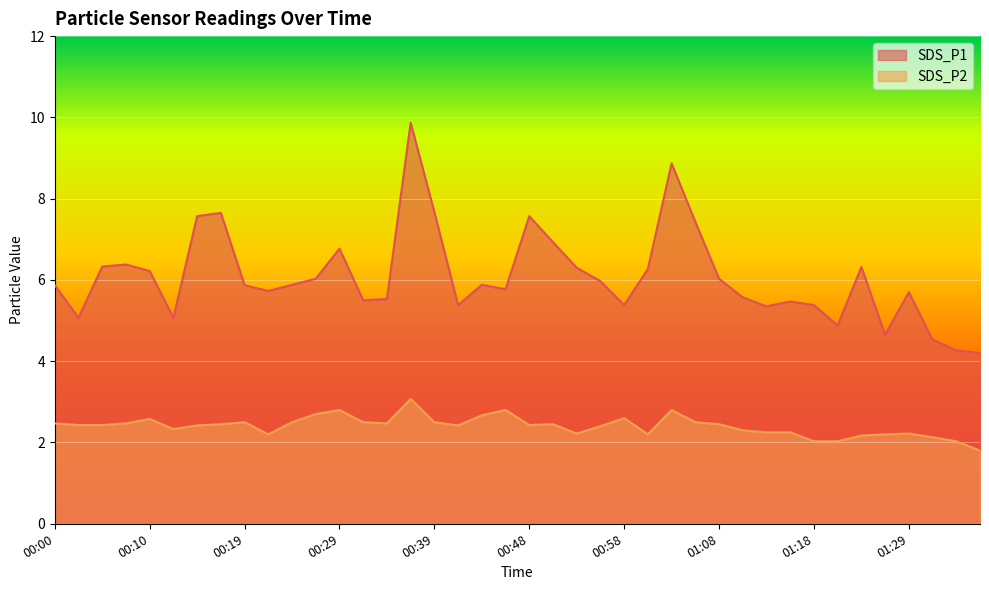

Is it true that SDS_P2 equals 2.2 at 01:23?

True